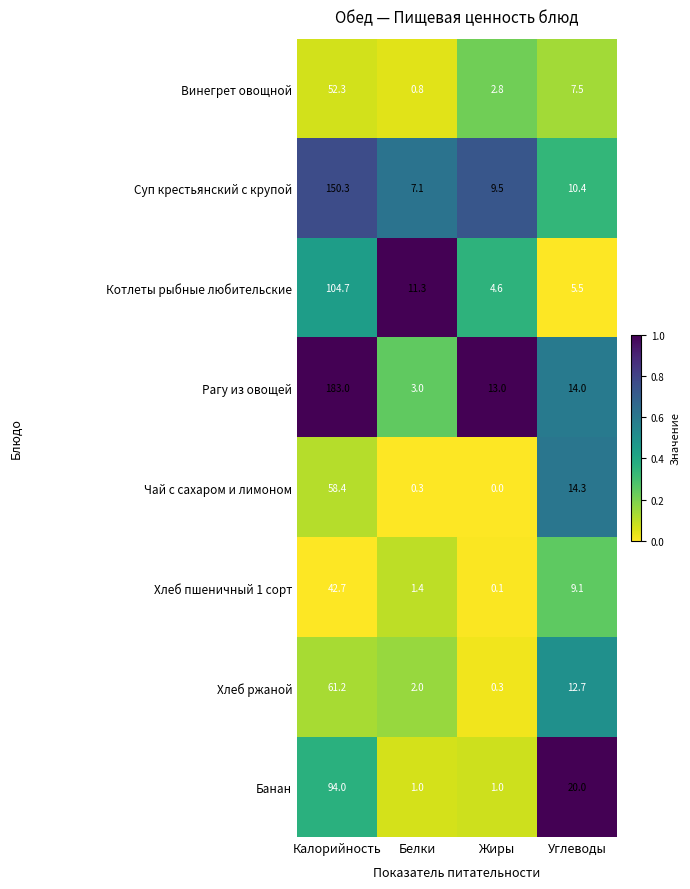

List the series in order of their peak value, lowest first.

Хлеб пшеничный 1 сорт, Винегрет овощной, Чай с сахаром и лимоном, Хлеб ржаной, Банан, Котлеты рыбные любительские, Суп крестьянский с крупой, Рагу из овощей